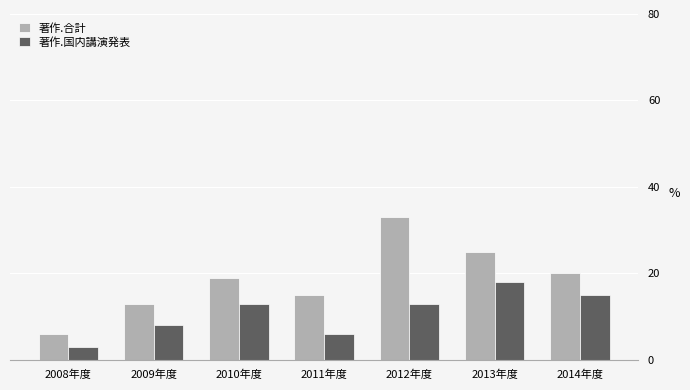

At 2012年度, list the series in order from largest to smallest.

著作.合計, 著作.国内講演発表